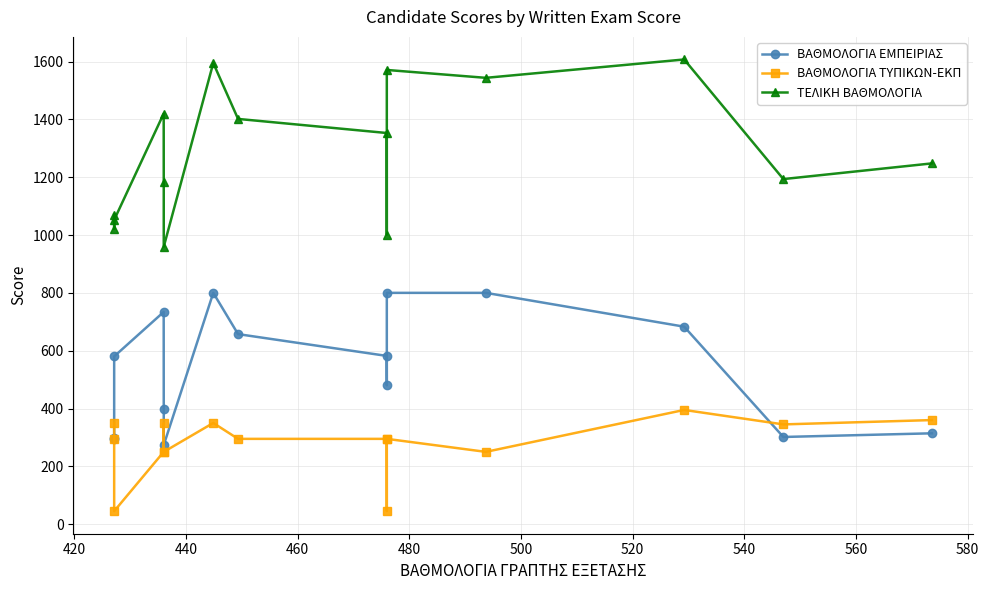

Reading right to left, list all the values displayed in this chart.

ΒΑΘΜΟΛΟΓΙΑ ΕΜΠΕΙΡΙΑΣ: 314.2	301.5	683.0	800.0	800.0	480.0	581.9	657.3	800.0	273.6	398.8	734.0	580.2	299.5	293.7
ΒΑΘΜΟΛΟΓΙΑ ΤΥΠΙΚΩΝ-ΕΚΠ: 360.0	345.0	395.0	250.0	295.0	45.0	295.0	295.0	350.0	250.0	350.0	250.0	45.0	295.0	350.0
ΤΕΛΙΚΗ ΒΑΘΜΟΛΟΓΙΑ: 1247.8	1193.5	1607.2	1543.7	1571.0	1001.0	1352.9	1401.6	1594.9	959.6	1184.8	1420.0	1052.3	1021.6	1070.9